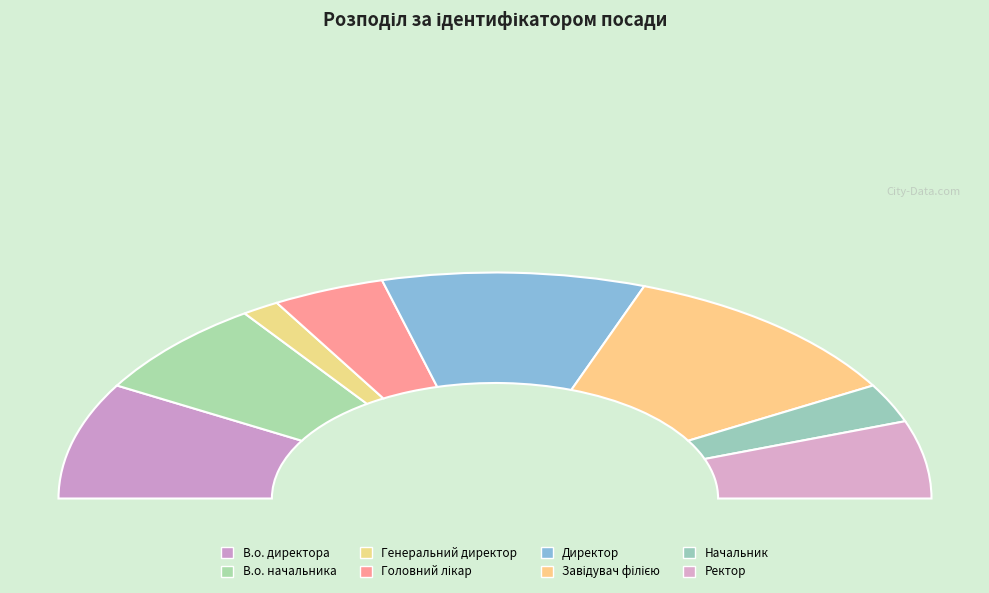

To the nearest percent, what is the combined percentage of Начальник and Головний лікар?

14%